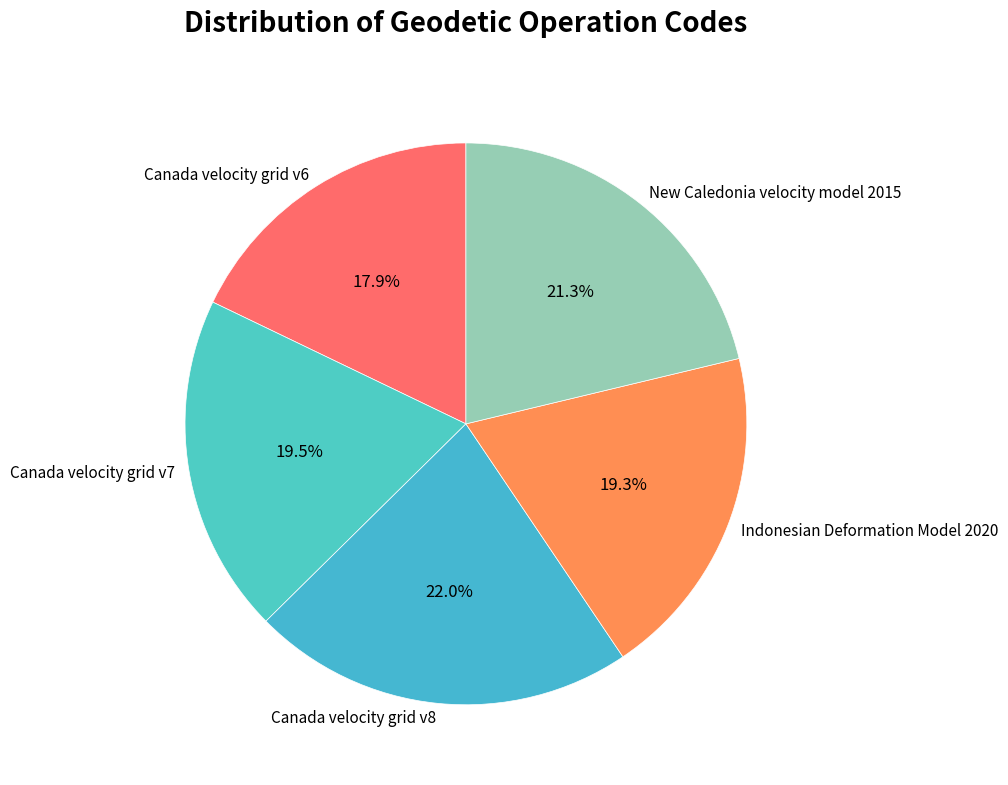

Between New Caledonia velocity model 2015 and Canada velocity grid v8, which is larger?

Canada velocity grid v8